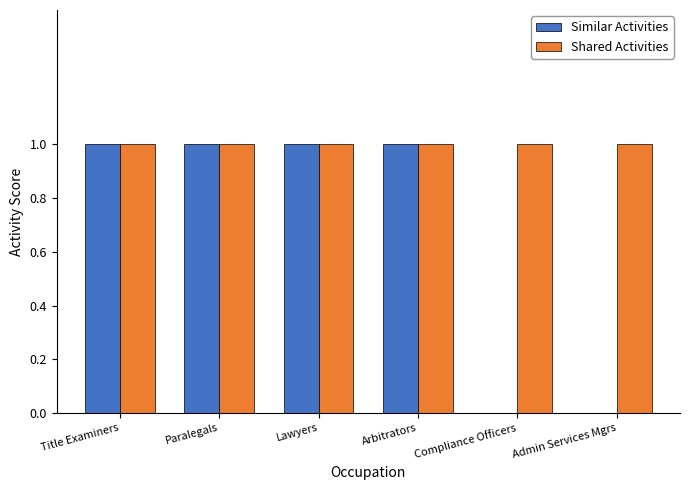

What is the sum of all Similar Activities values?

4